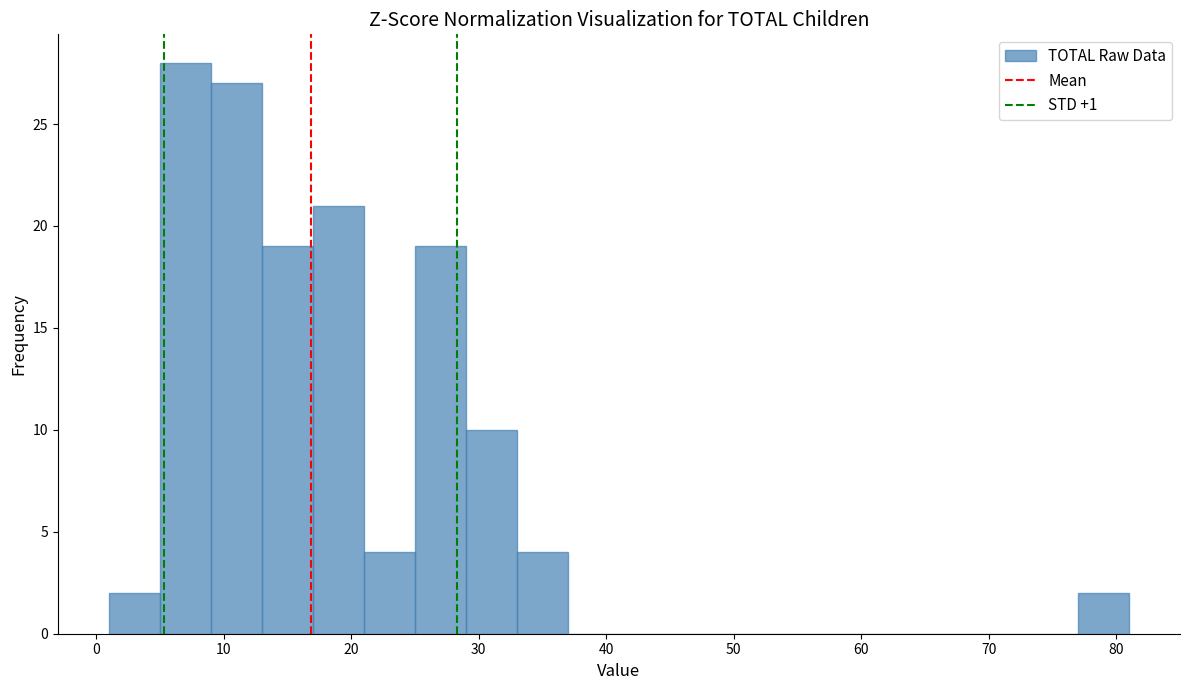

Reading left to right, transcribe this chart: for each bar, give the range it covers on the x-axis and its height. The values are not printed on the chart, so give them approximately, as read against the axis.

1 to 5: 2
5 to 9: 28
9 to 13: 27
13 to 17: 19
17 to 21: 21
21 to 25: 4
25 to 29: 19
29 to 33: 10
33 to 37: 4
37 to 41: 0
41 to 45: 0
45 to 49: 0
49 to 53: 0
53 to 57: 0
57 to 61: 0
61 to 65: 0
65 to 69: 0
69 to 73: 0
73 to 77: 0
77 to 81: 2